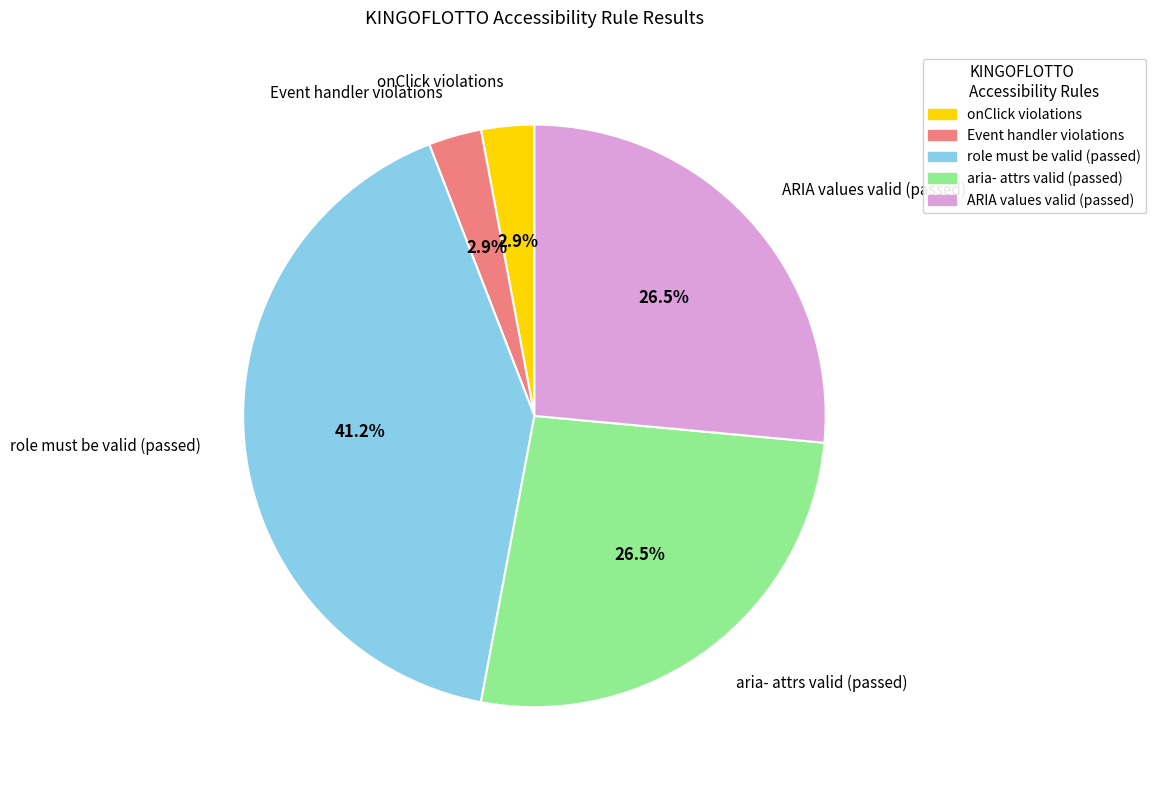

Does any single category account for the majority?

No